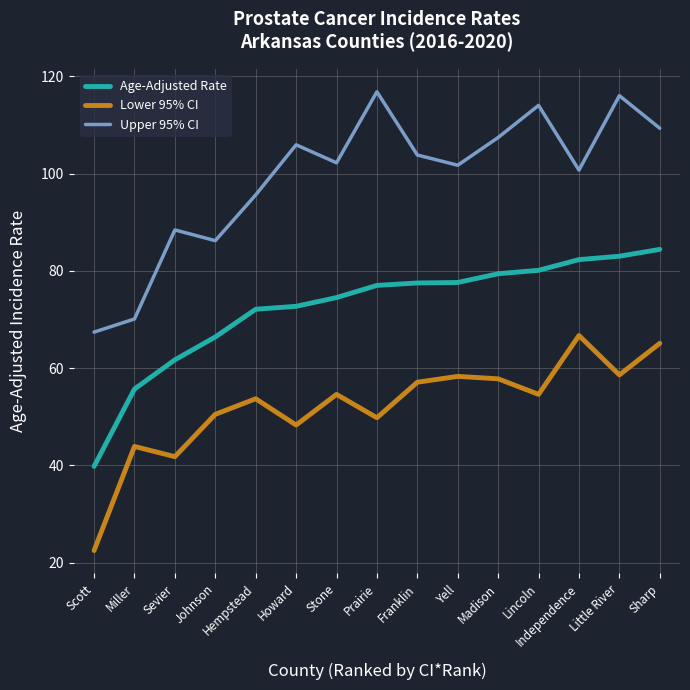

Between Hempstead and Yell, which series saw the biggest shift?

Upper 95% CI